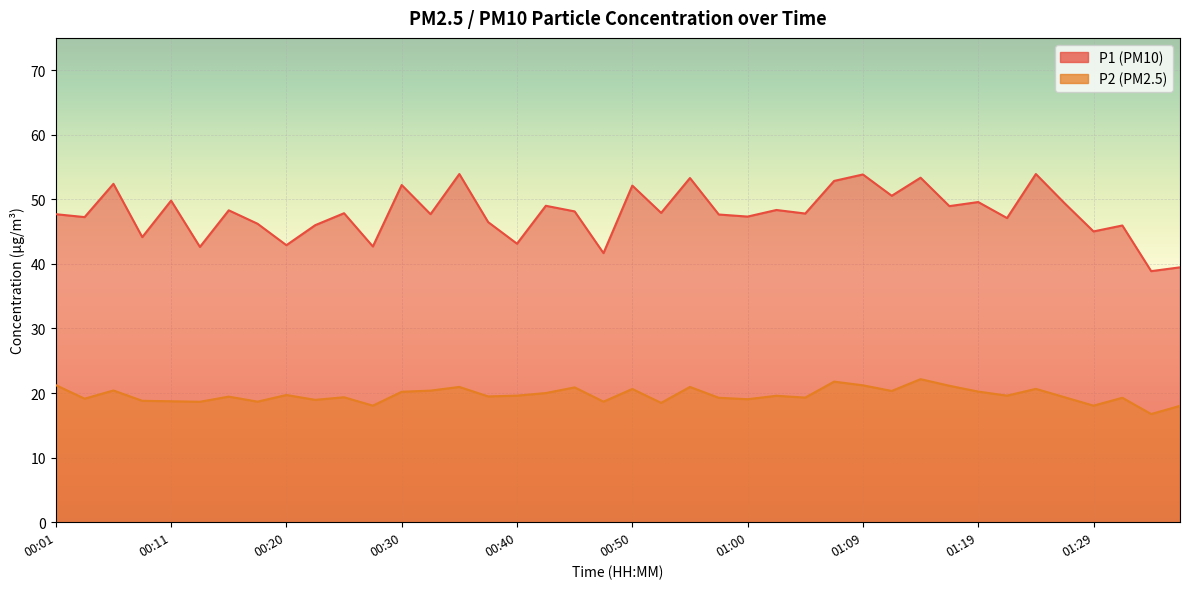

What is the average value of the P2 series?

19.7